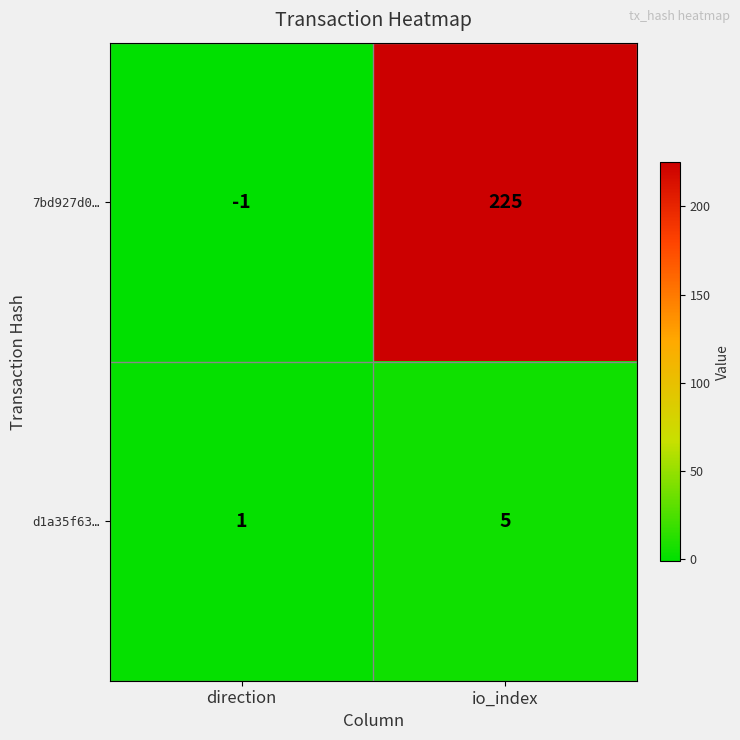

What is the difference between the maximum and minimum values in the d1a35f63… series?

4